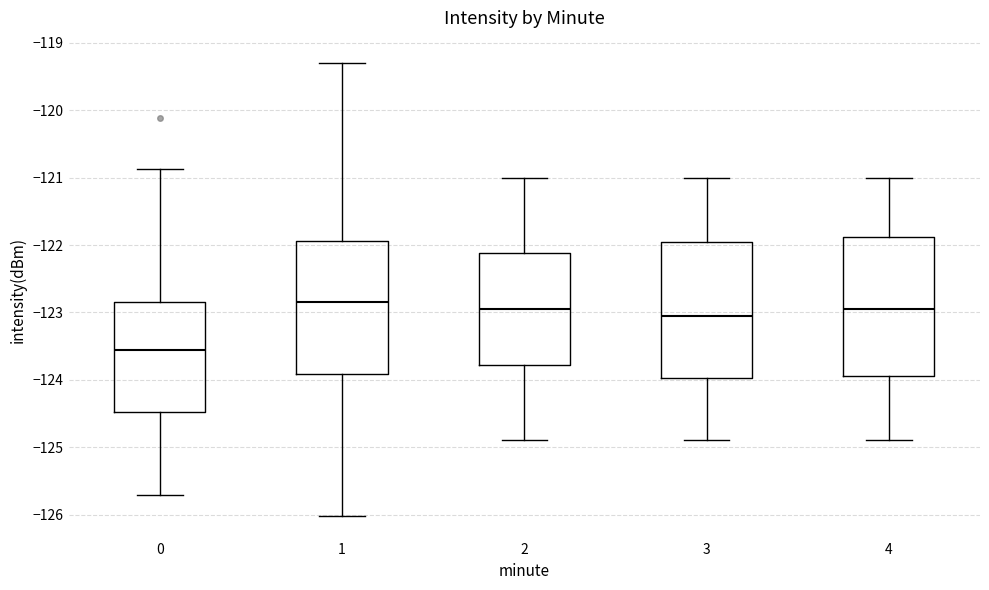

Which box's median line is the lowest?

0